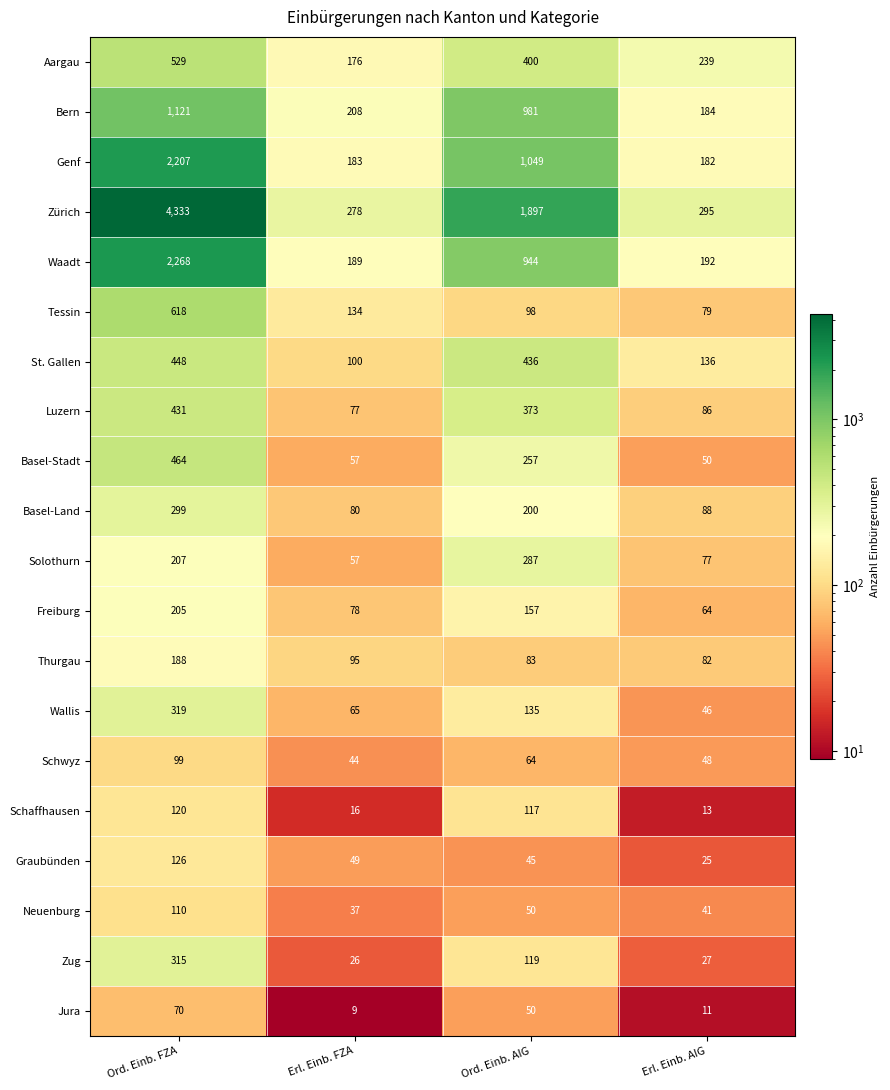

Which series changed the most between Erl. Einb. FZA and Ord. Einb. AIG?

Zürich